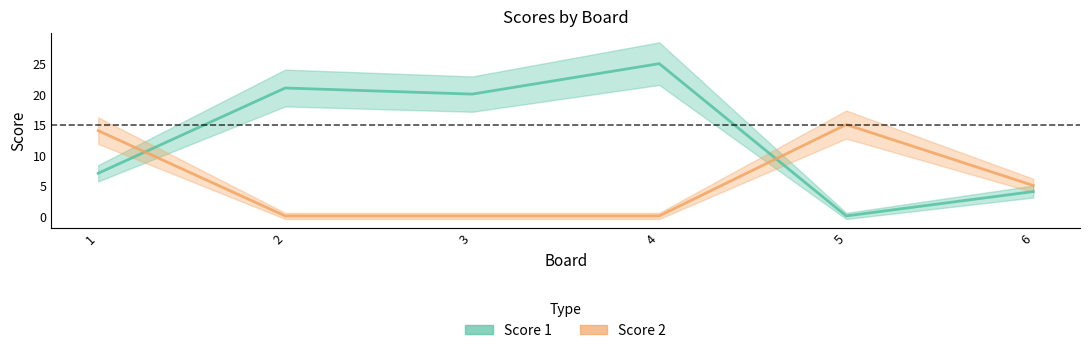

Rank the series at 1 from highest to lowest value.

Score 2, Score 1